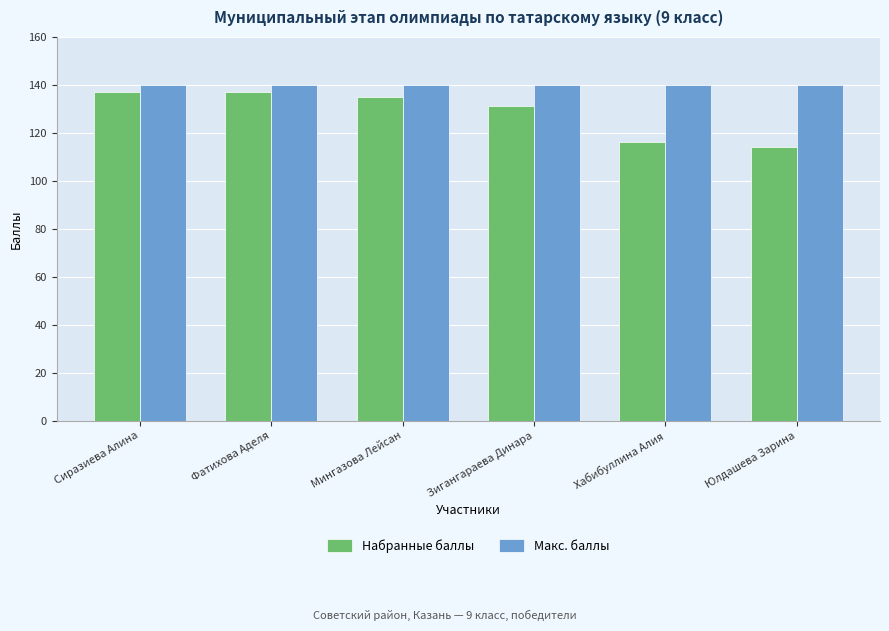

What is the total value across all series at Мингазова Лейсан?

275